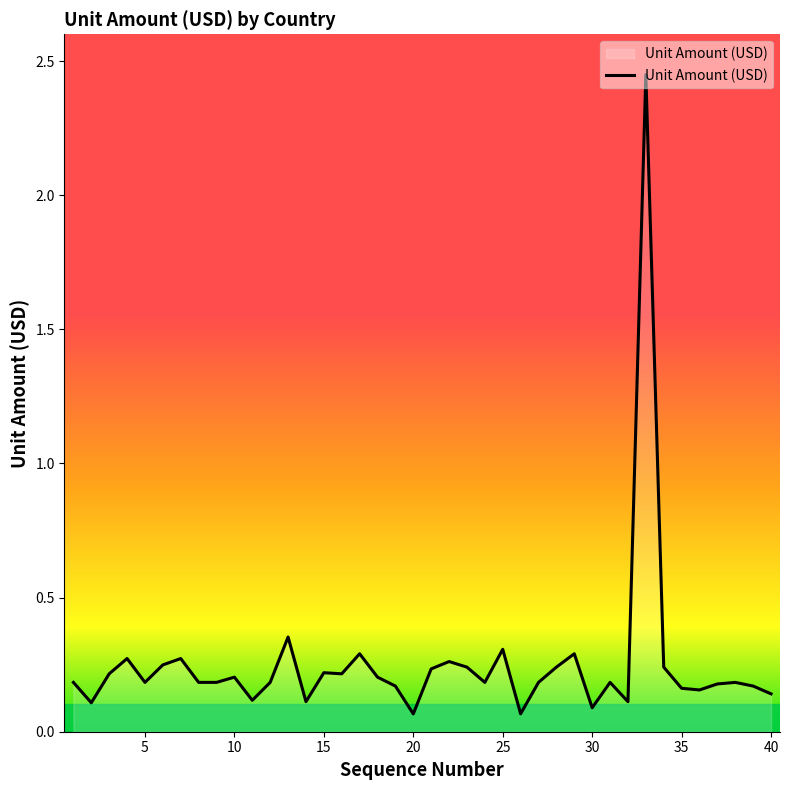

The value at 10 is 0.2. True or false?

True